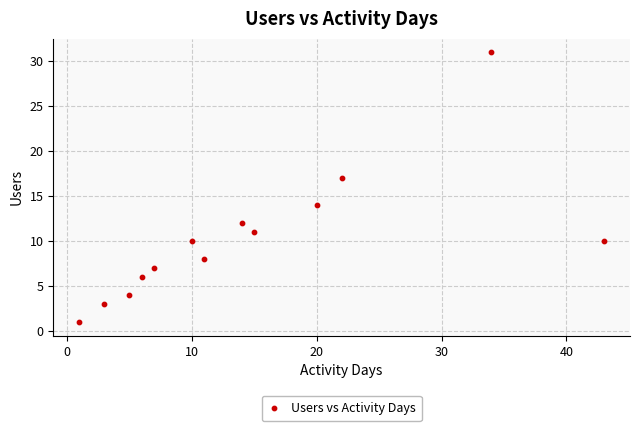

What Y value in the scatter plot is closest to 16?

17